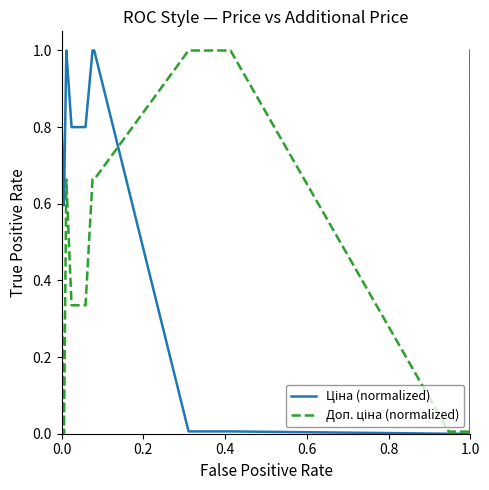

List the series in order of their peak value, highest first.

Ціна (normalized), Доп. ціна (normalized)